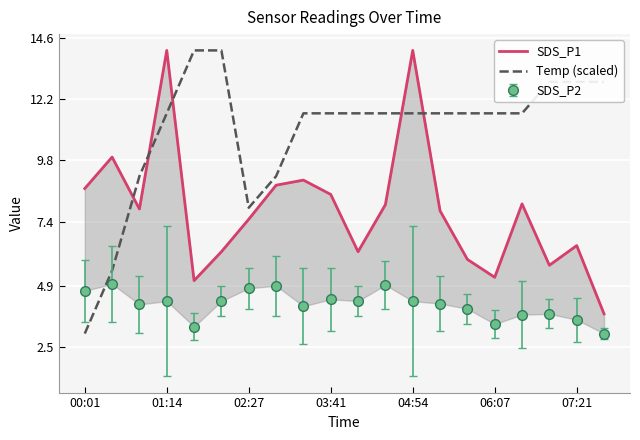

True or false: Temp (scaled) and SDS_P1 cross at least once.

True